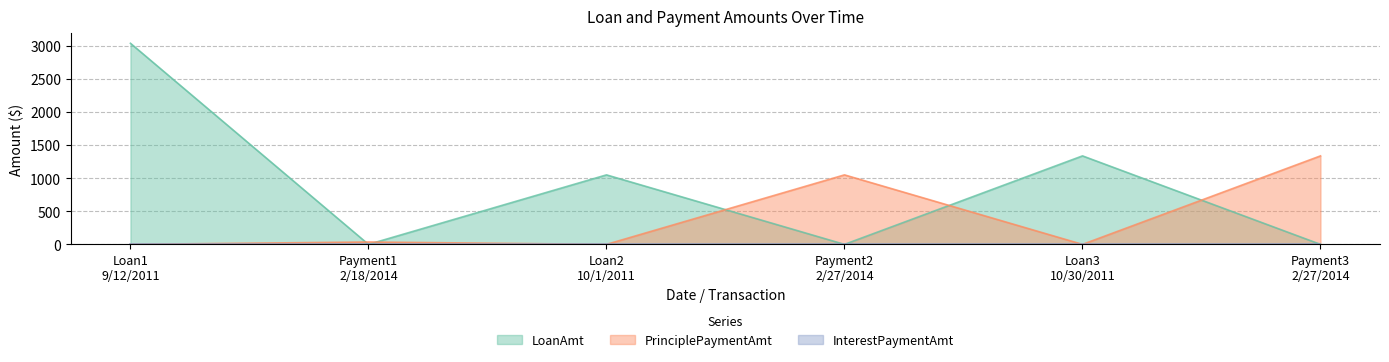

Reading left to right, what are all the values shown in this chart?

LoanAmt: 3036.0	0.0	1049.3	0.0	1336.0	0.0
PrinciplePaymentAmt: 0.0	36.0	0.0	1049.3	0.0	1336.0